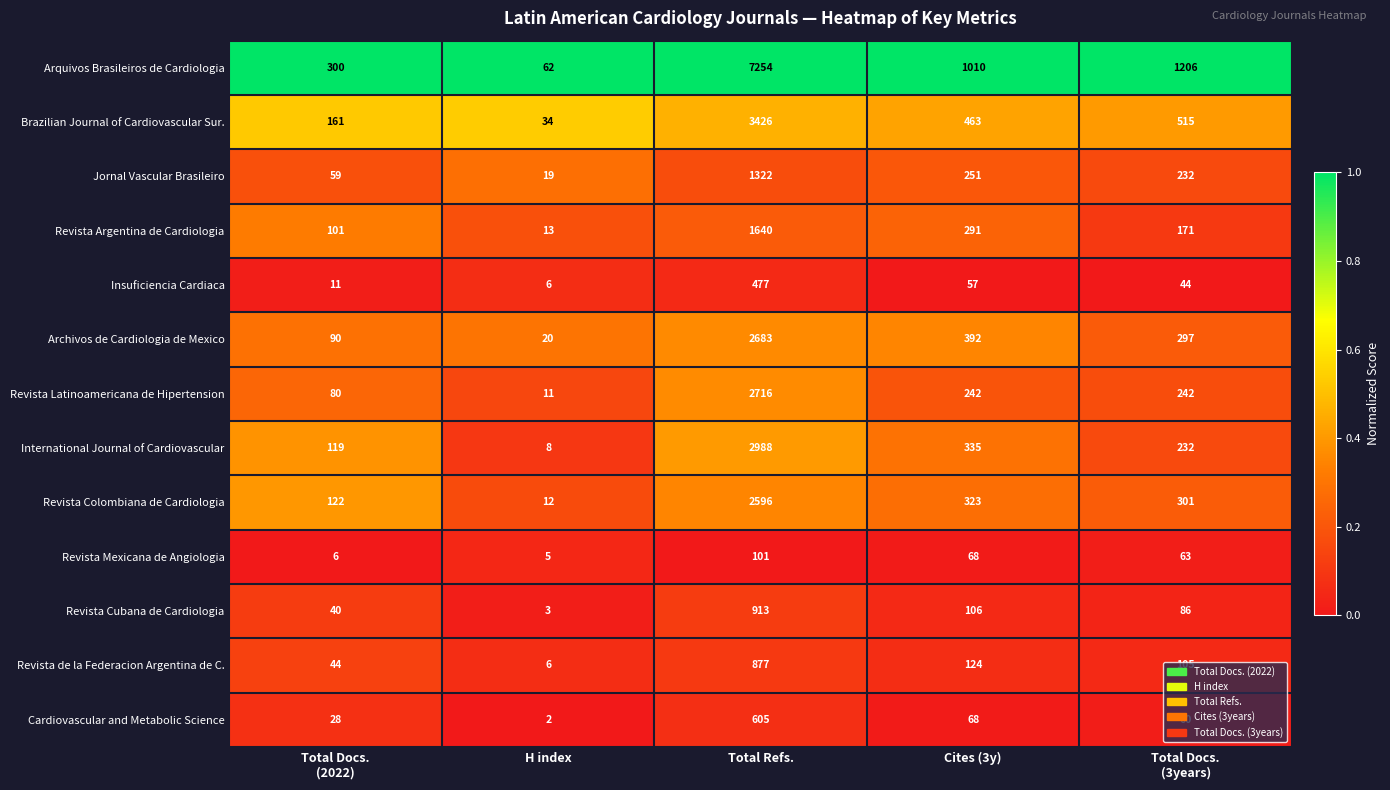

What is the sum of all Revista Cubana de Cardiologia values?

1148